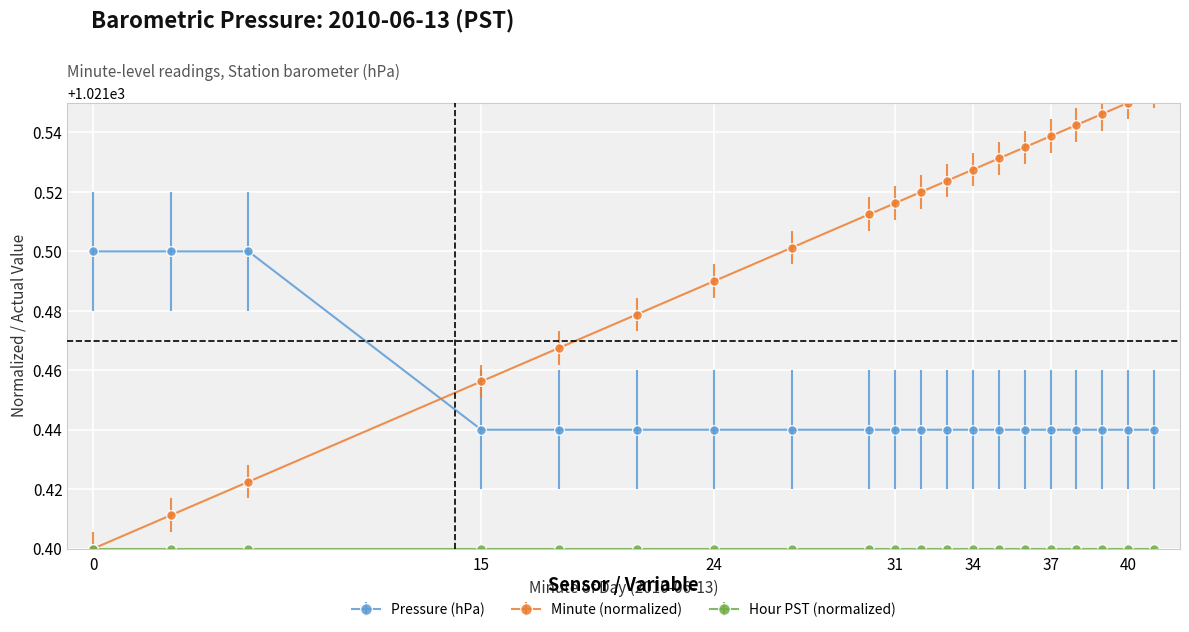

Count the Pressure (hPa) values in the range 1021 to 1022.

20